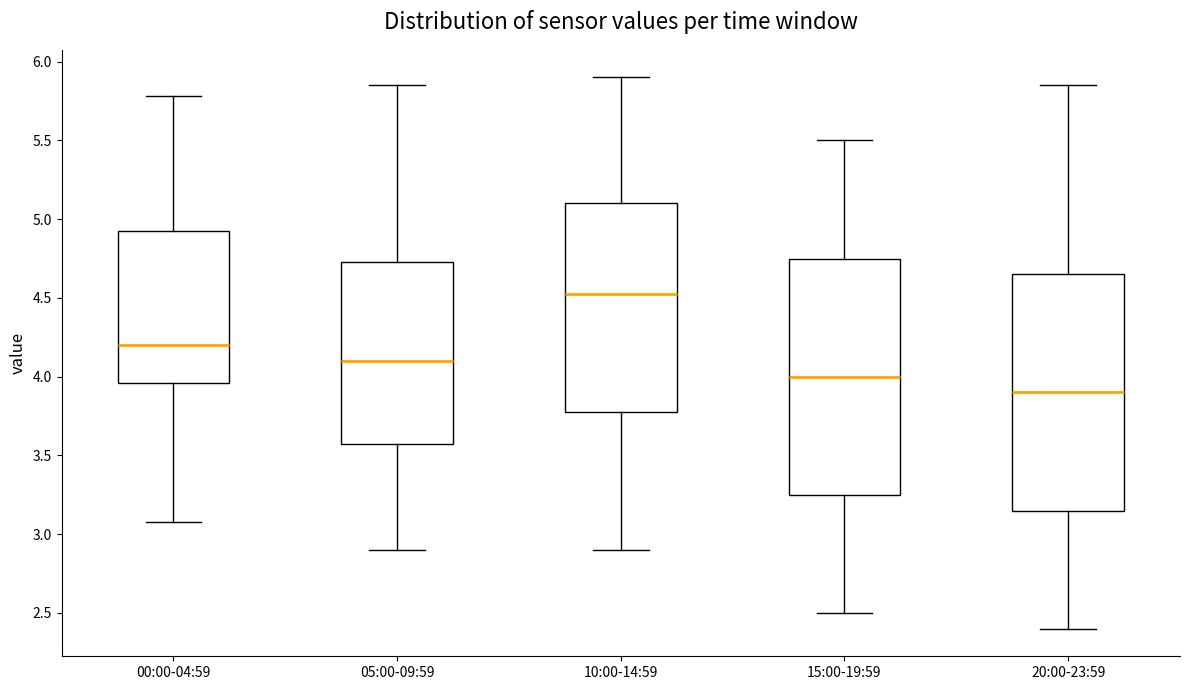

Reading left to right, read every box against the y-axis: the position of its median line, the range the box covers, and the ends of its whiskers. The values are not printed on the chart, so give them approximately, as read against the axis.

00:00-04:59: median 4.20, box 3.95 to 4.95, whiskers 3.10 to 5.80
05:00-09:59: median 4.10, box 3.60 to 4.75, whiskers 2.90 to 5.85
10:00-14:59: median 4.55, box 3.80 to 5.10, whiskers 2.90 to 5.90
15:00-19:59: median 4.00, box 3.25 to 4.75, whiskers 2.50 to 5.50
20:00-23:59: median 3.90, box 3.15 to 4.65, whiskers 2.40 to 5.85